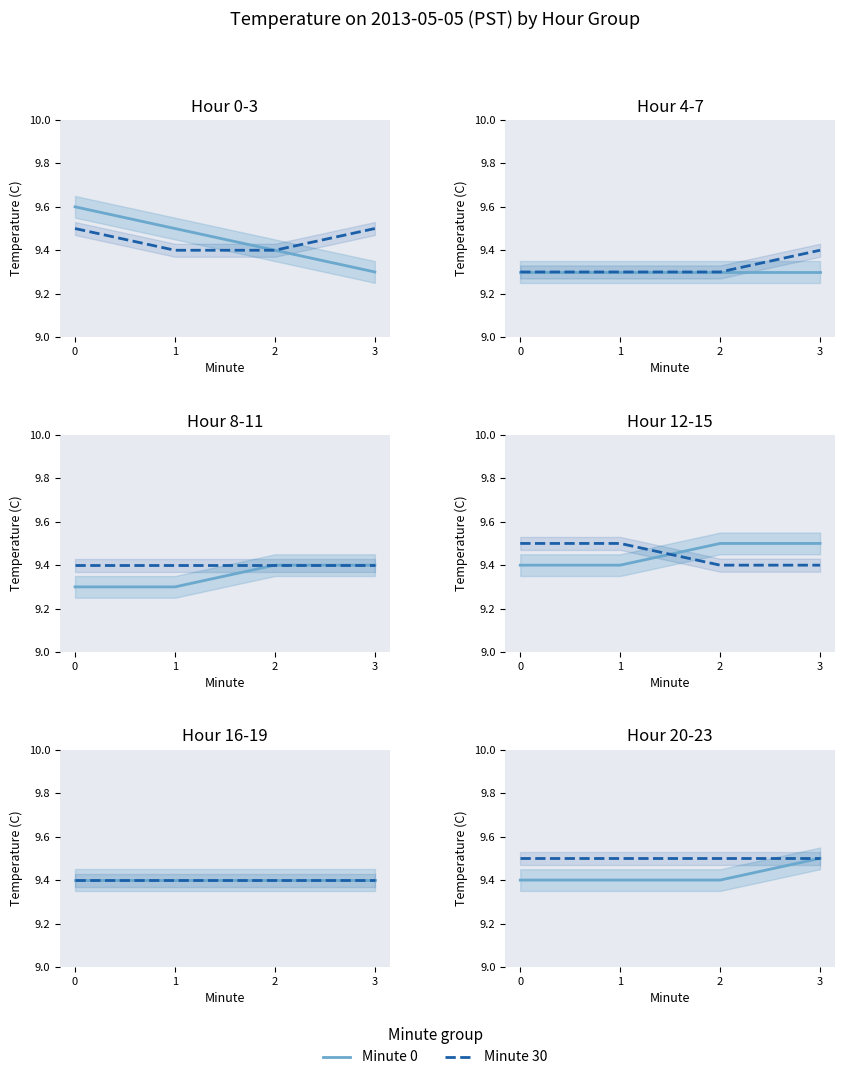

Which series has the largest range (max minus min)?

Minute 0